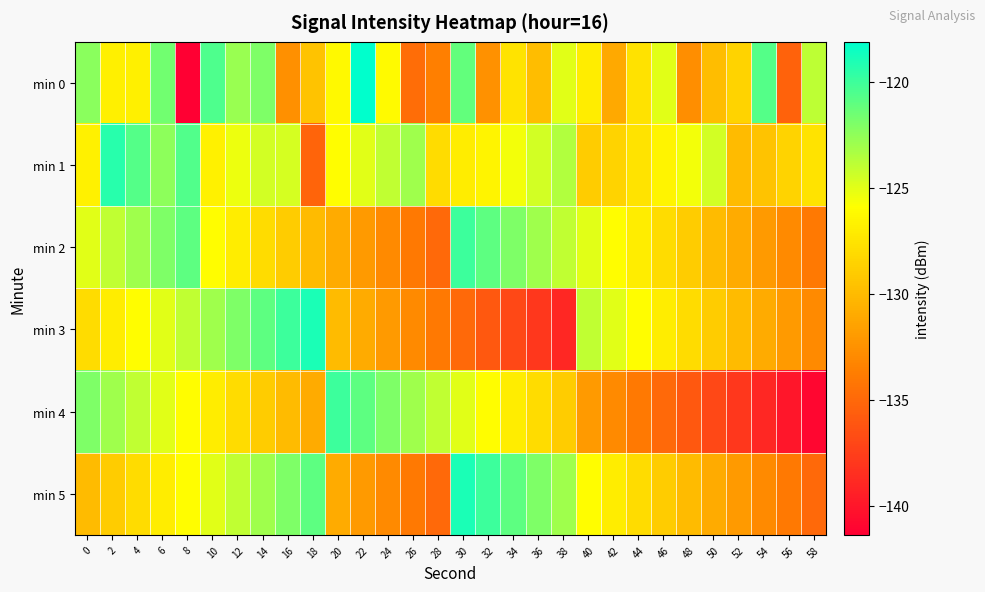

Which series has the widest spread of values?

min 0